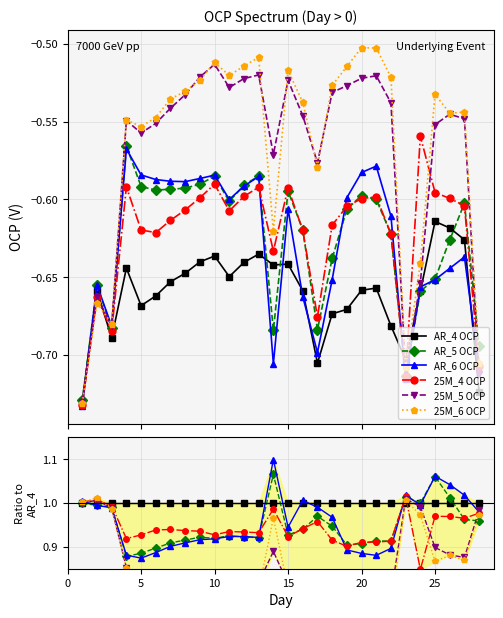

Which series ends up on top after the final intersection of AR_4 OCP and 25M_4 OCP?

AR_4 OCP